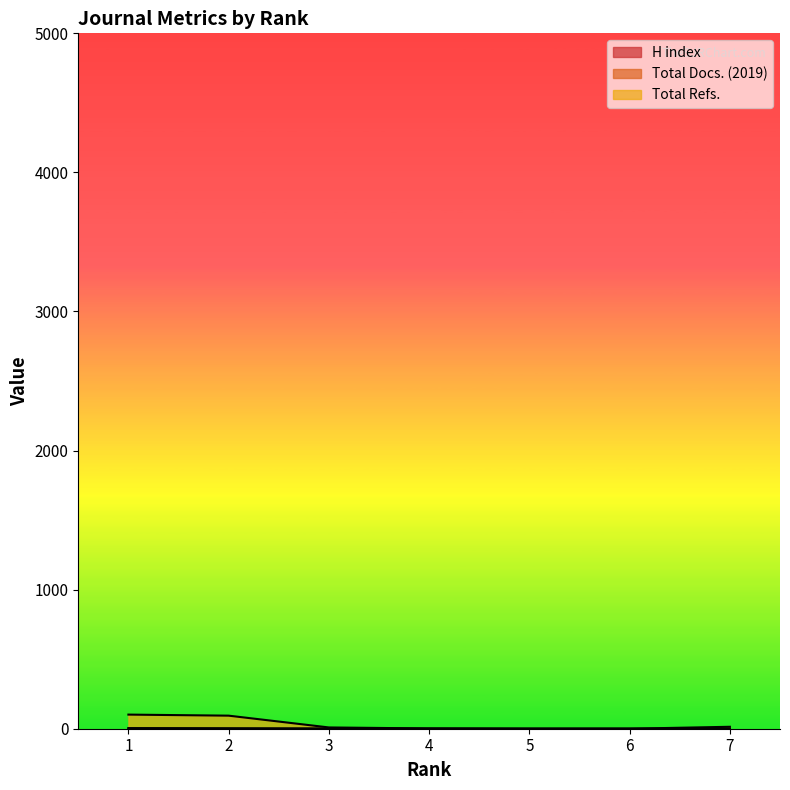

Is it true that Total Docs. (2019) equals 0.0 at 6?

True